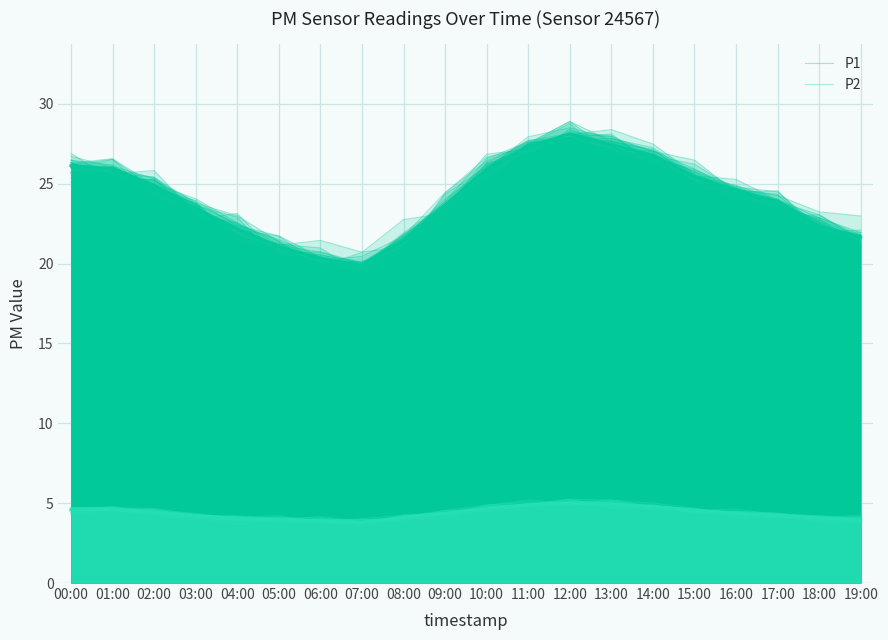

What position from the right is 18:00?

2